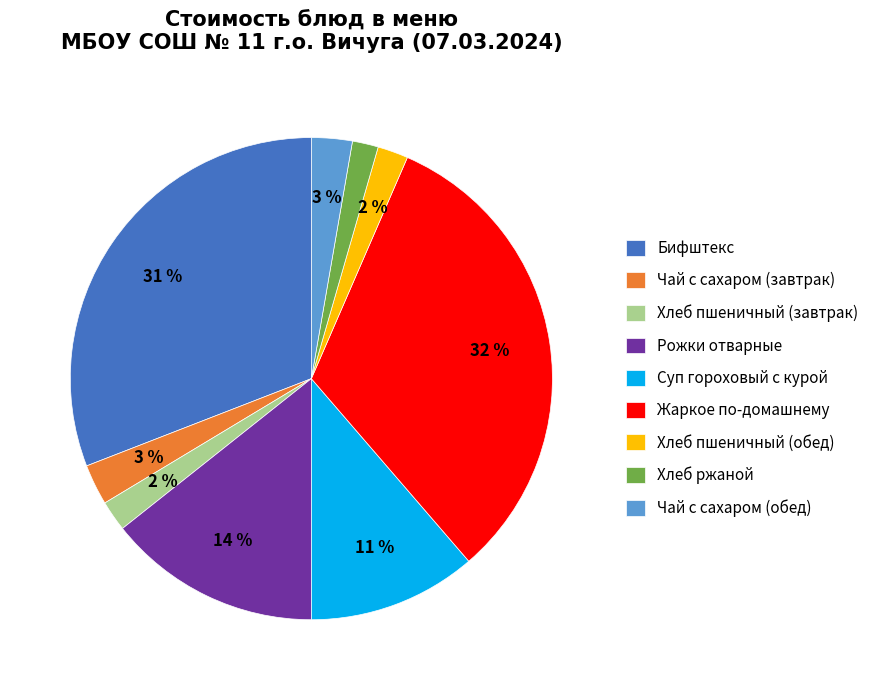

The Хлеб пшеничный (обед) slice represents 2% of the pie. True or false?

True